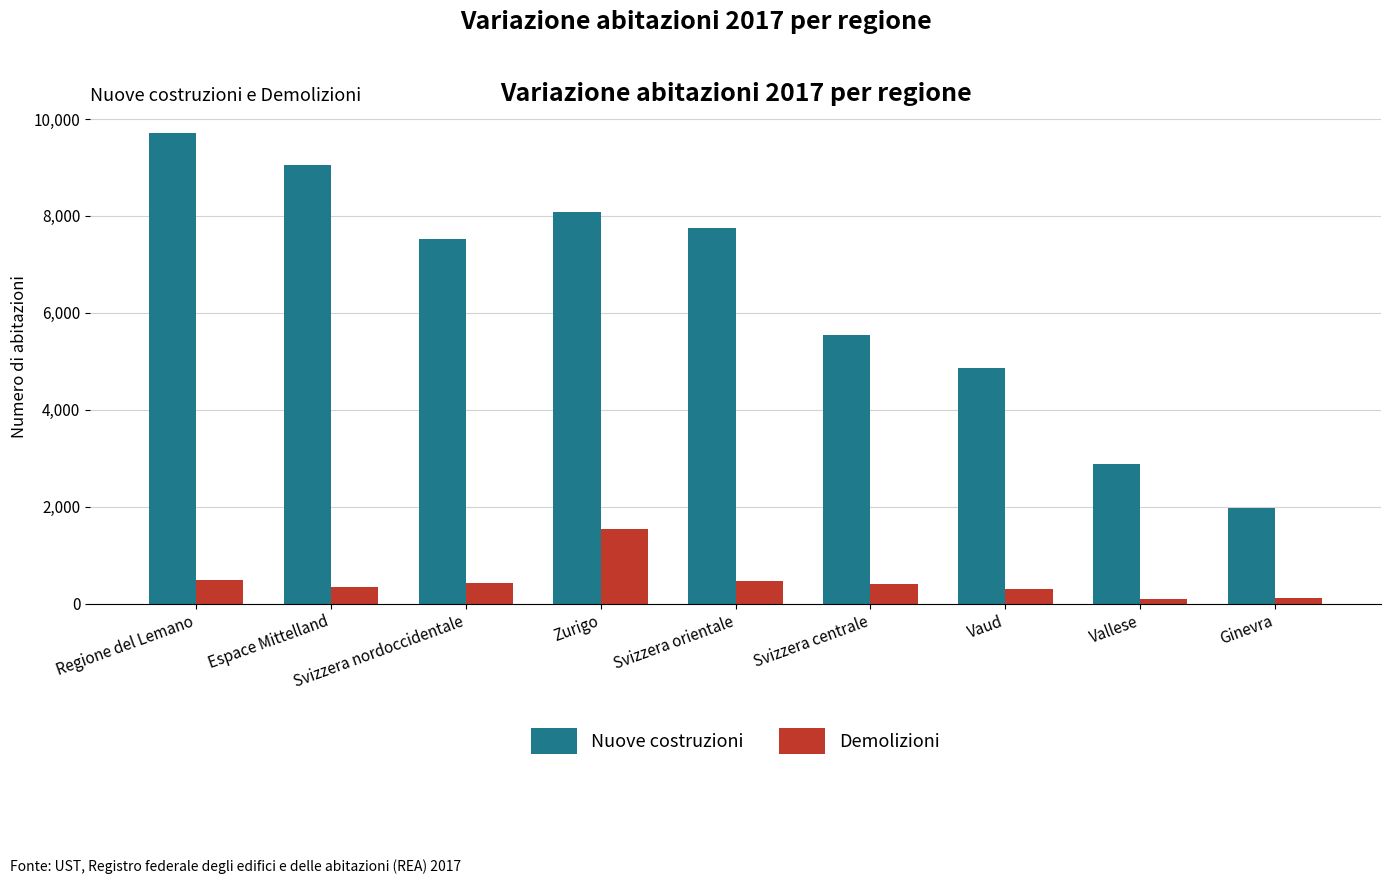

Is the value of Nuove costruzioni at Regione del Lemano greater than the value of Demolizioni at Svizzera orientale?

Yes